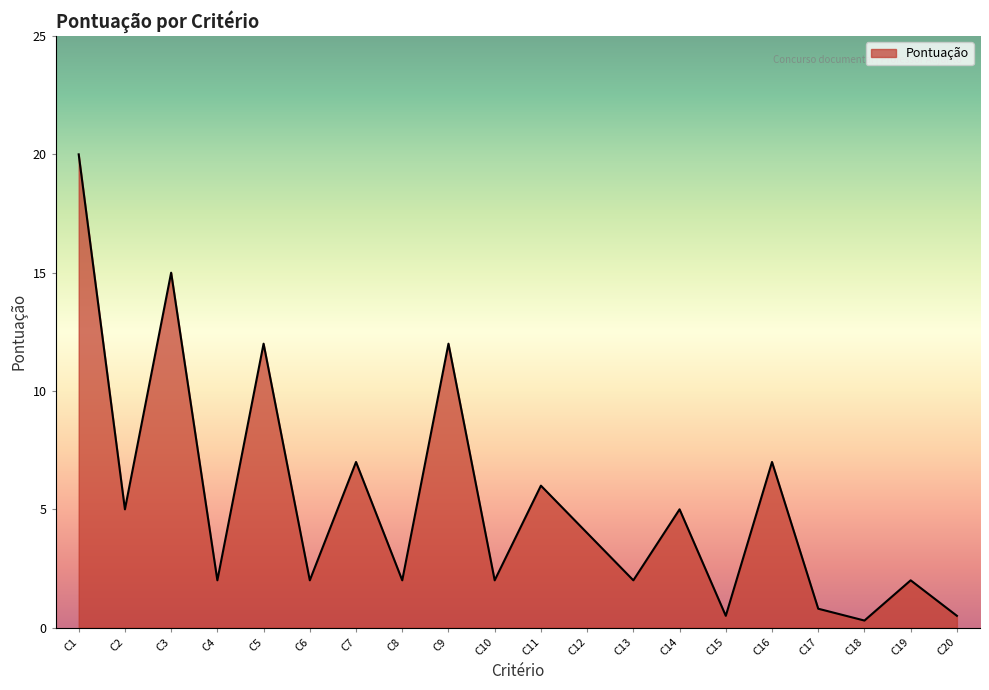

Is it true that the value at C5 is 12.0?

True